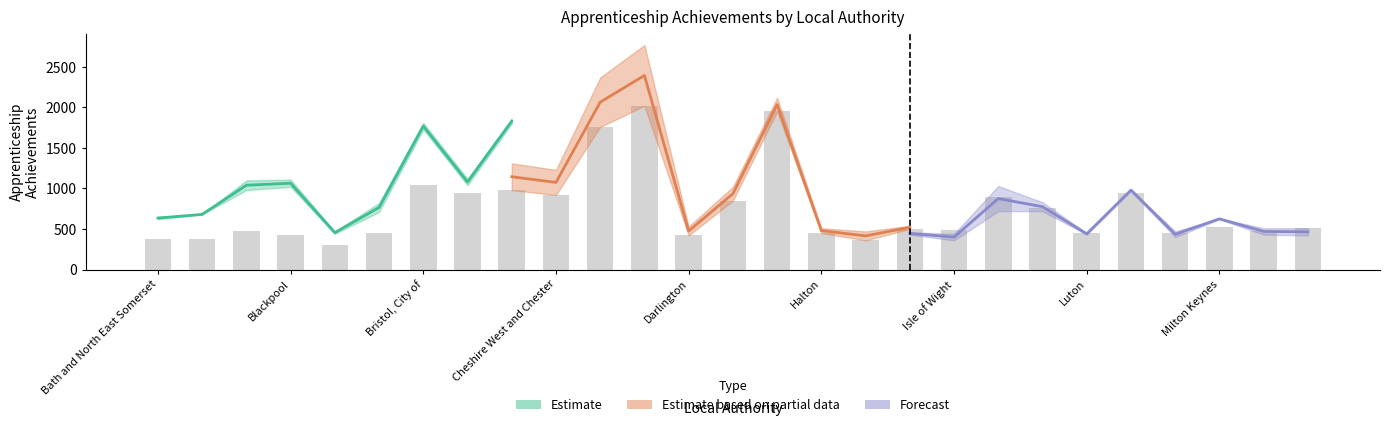

Are the bars grouped side by side (vs. stacked)?

No